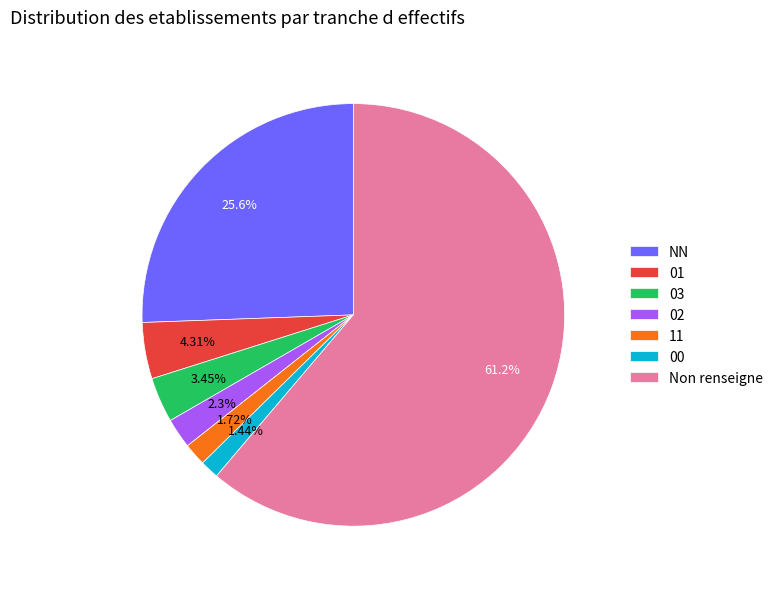

Count the number of slices in the pie.

7